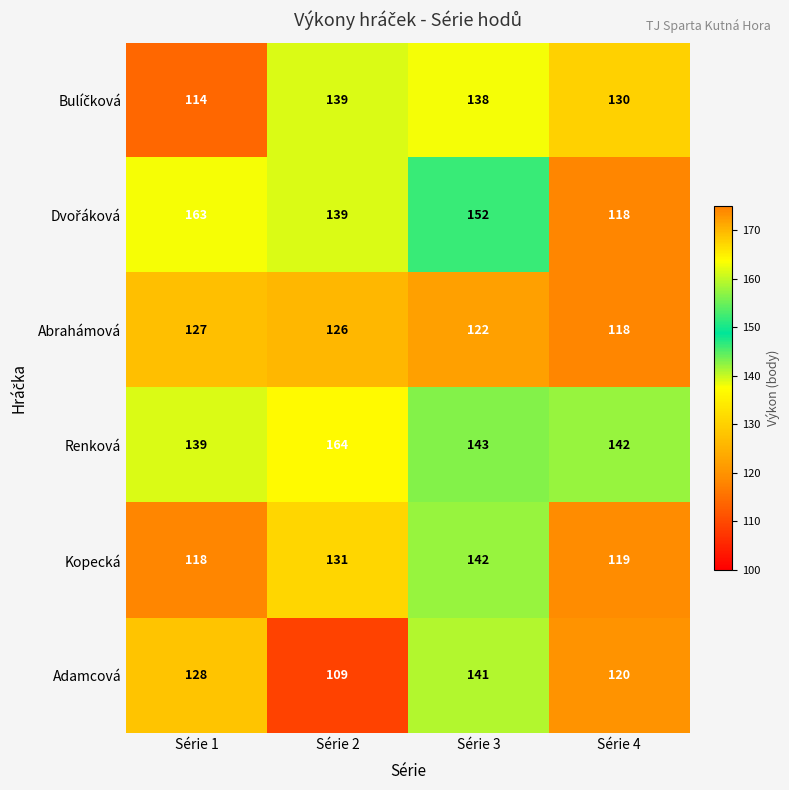

Between Série 2 and Série 4, which series saw the biggest shift?

Renková